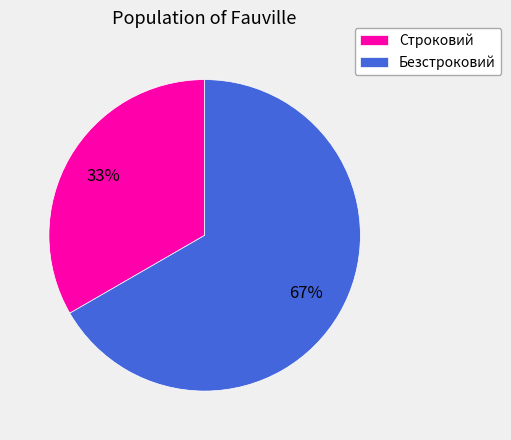

Do Безстроковий and Строковий together represent more than half of the pie?

Yes